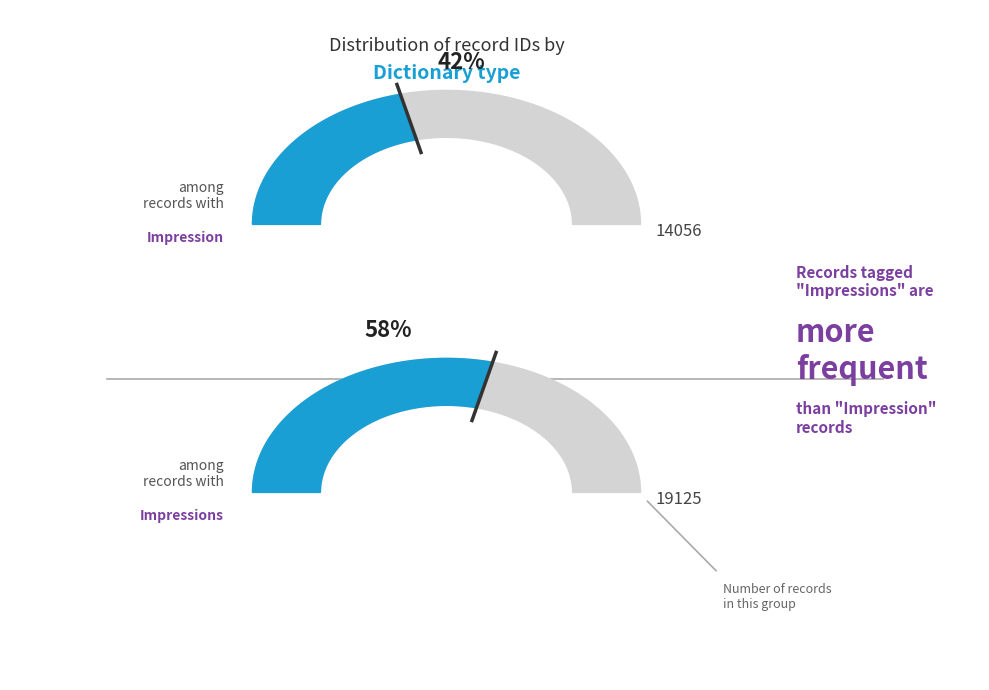

What percentage is NOT represented by Impression?

57.6%